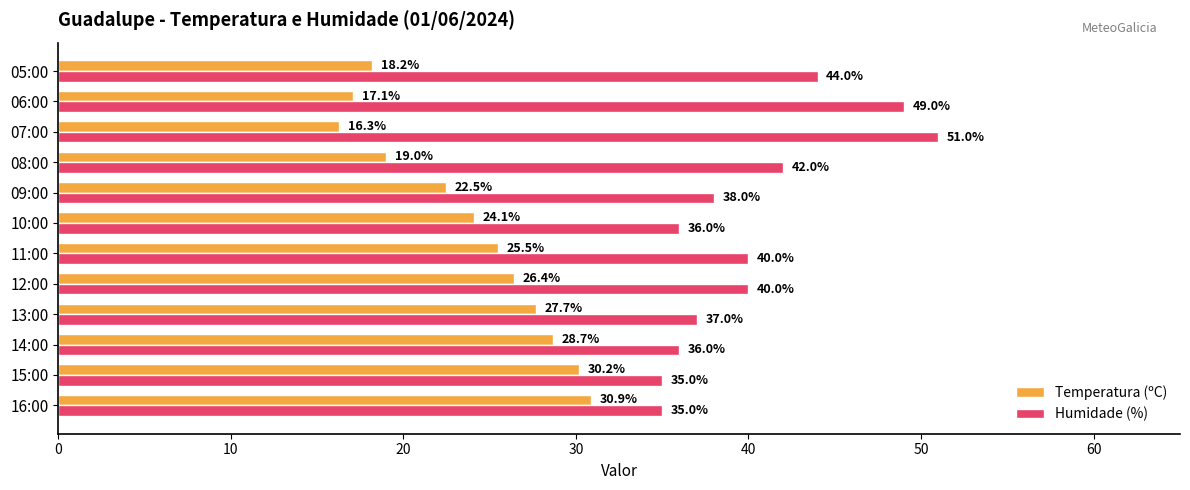

Count the number of data series in this chart.

2